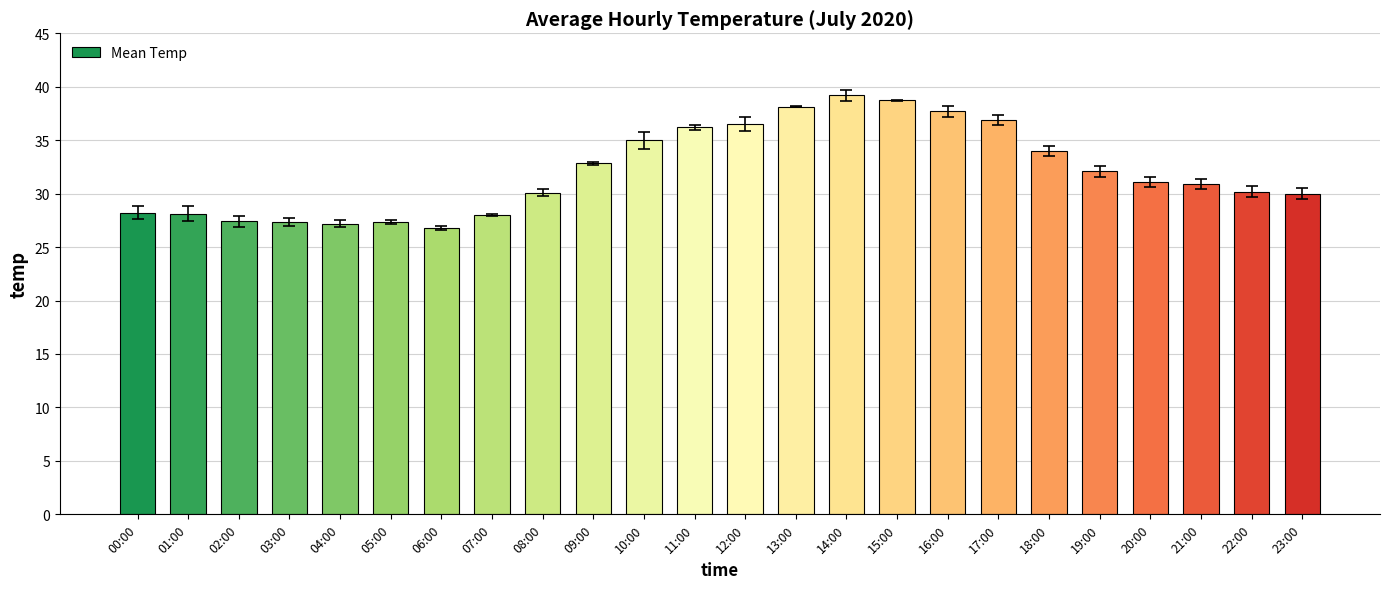

At which category does the chart reach its minimum across all series?

06:00